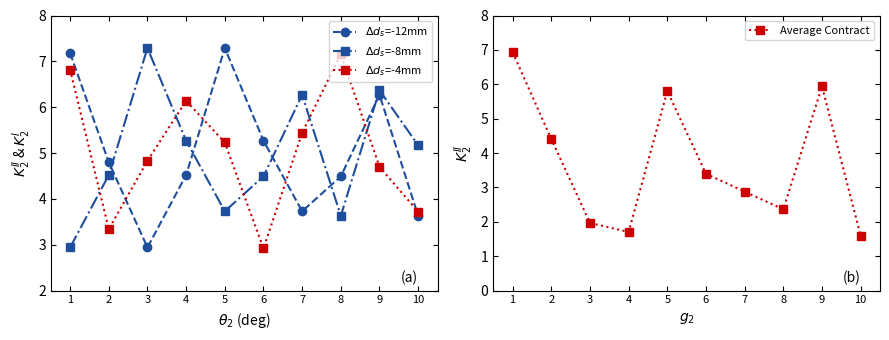

What is the sum of the $\Delta d_s$=-8mm values at 9 and 4?

11.6